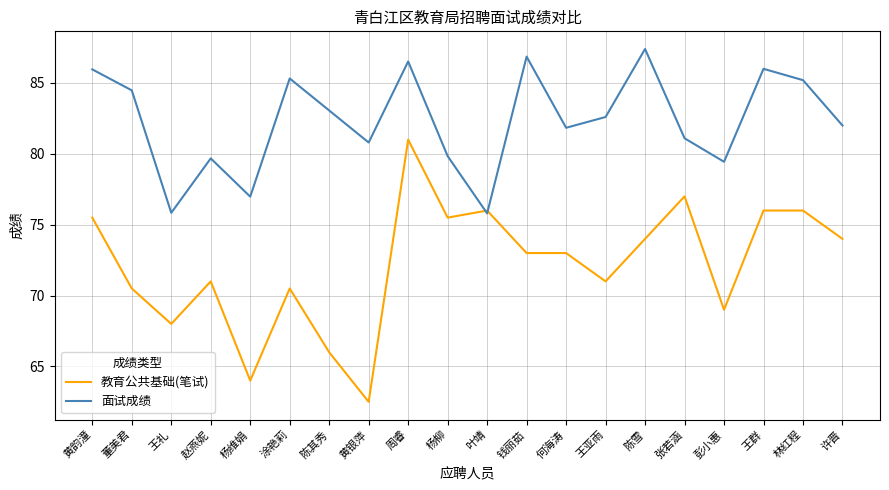

What position from the right is 王亚雨?

7